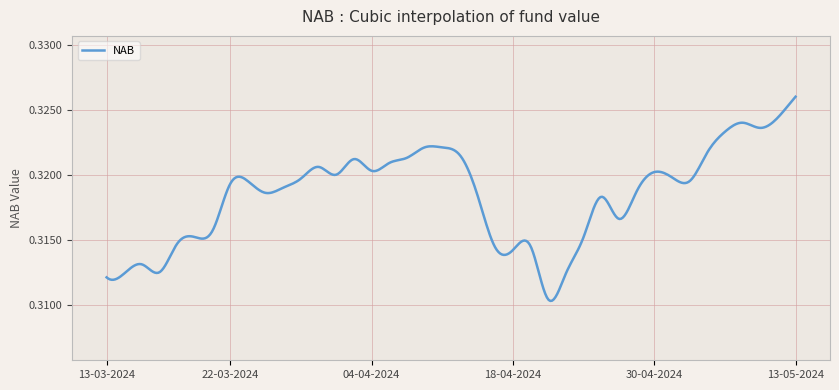

Does the chart have visible grid lines?

Yes